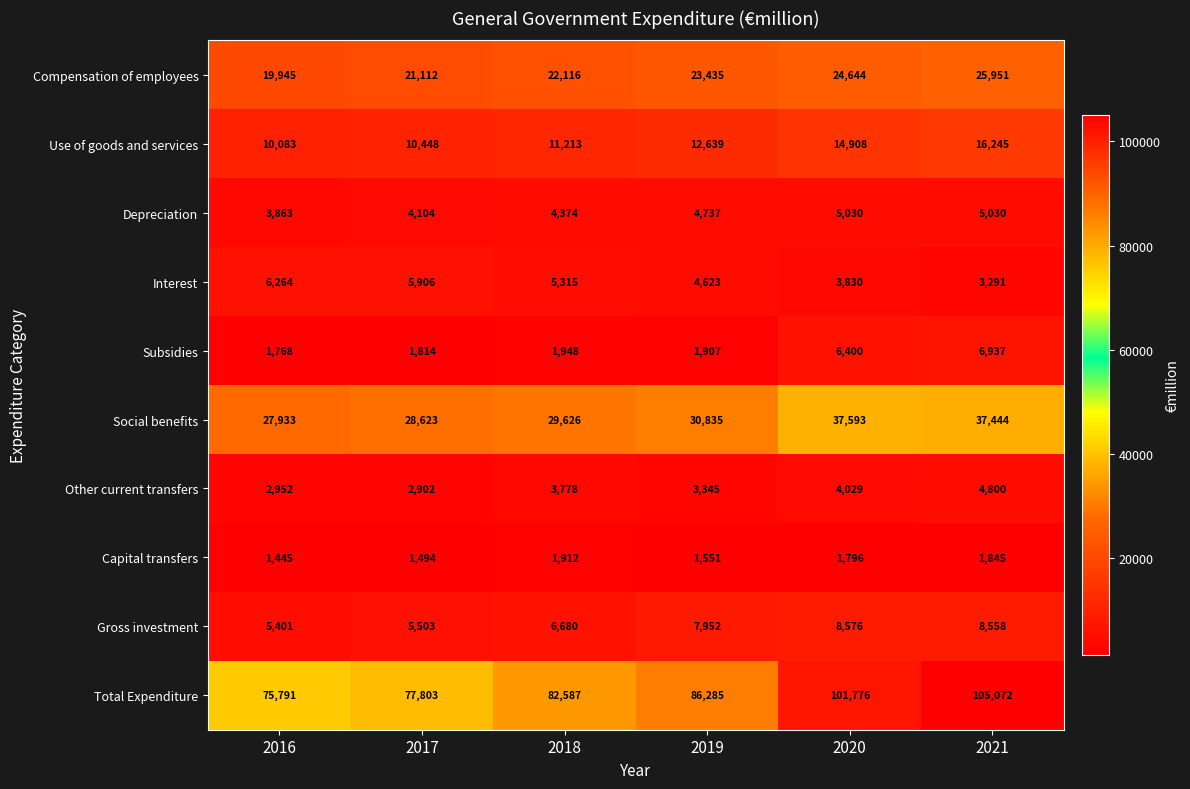

Where does the Capital transfers series first go above 1796?

2018